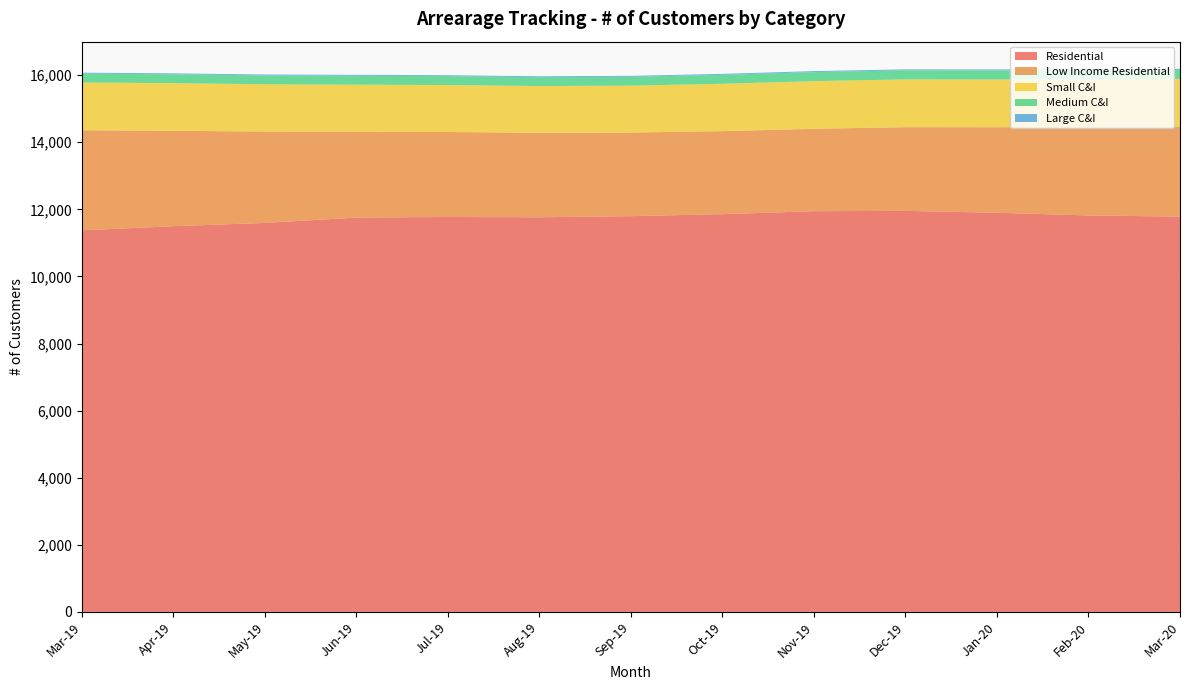

Reading left to right, what are all the values shown in this chart?

Residential: 11375	11497	11595	11755	11772	11763	11797	11856	11945	11954	11898	11818	11783
Low Income Residential: 2982	2845	2723	2556	2533	2518	2492	2475	2455	2495	2550	2640	2682
Small C&I: 1424	1418	1410	1403	1400	1393	1398	1411	1421	1424	1422	1422	1423
Medium C&I: 265	265	263	267	264	264	264	266	270	270	270	271	271
Large C&I: 27	28	28	28	29	28	28	29	29	29	29	29	29